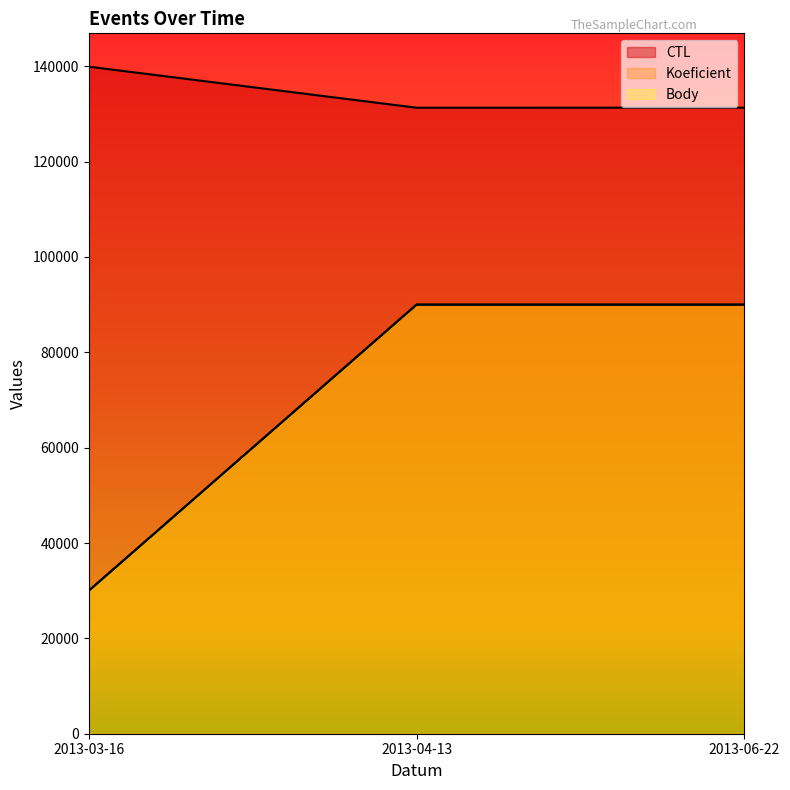

The Body series shows 57881 at 2013-06-22. True or false?

False